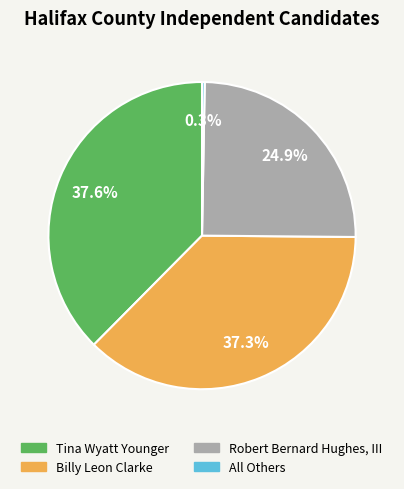

Which slice is the smallest?

All Others